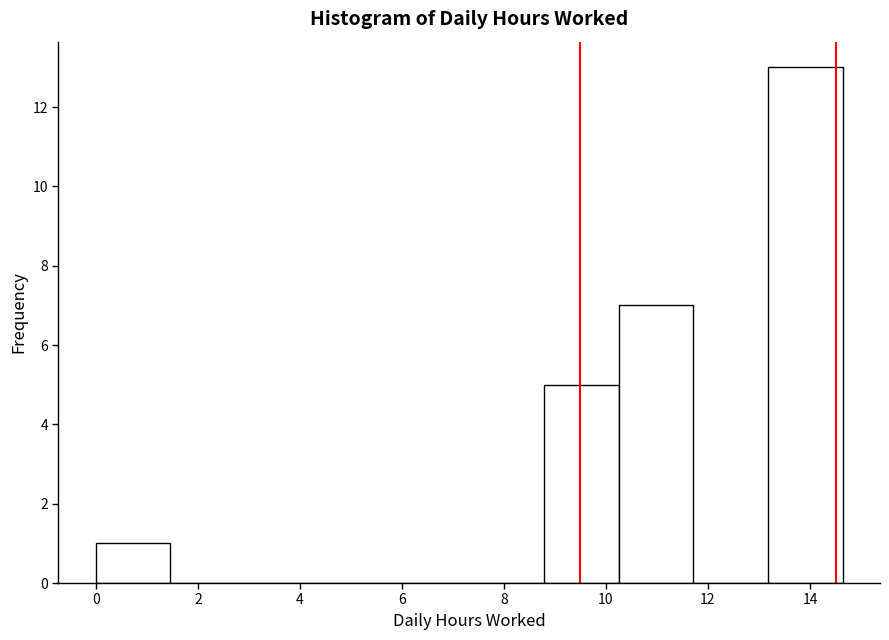

Over which range of the x-axis is the bar tallest?

13.2 to 14.6